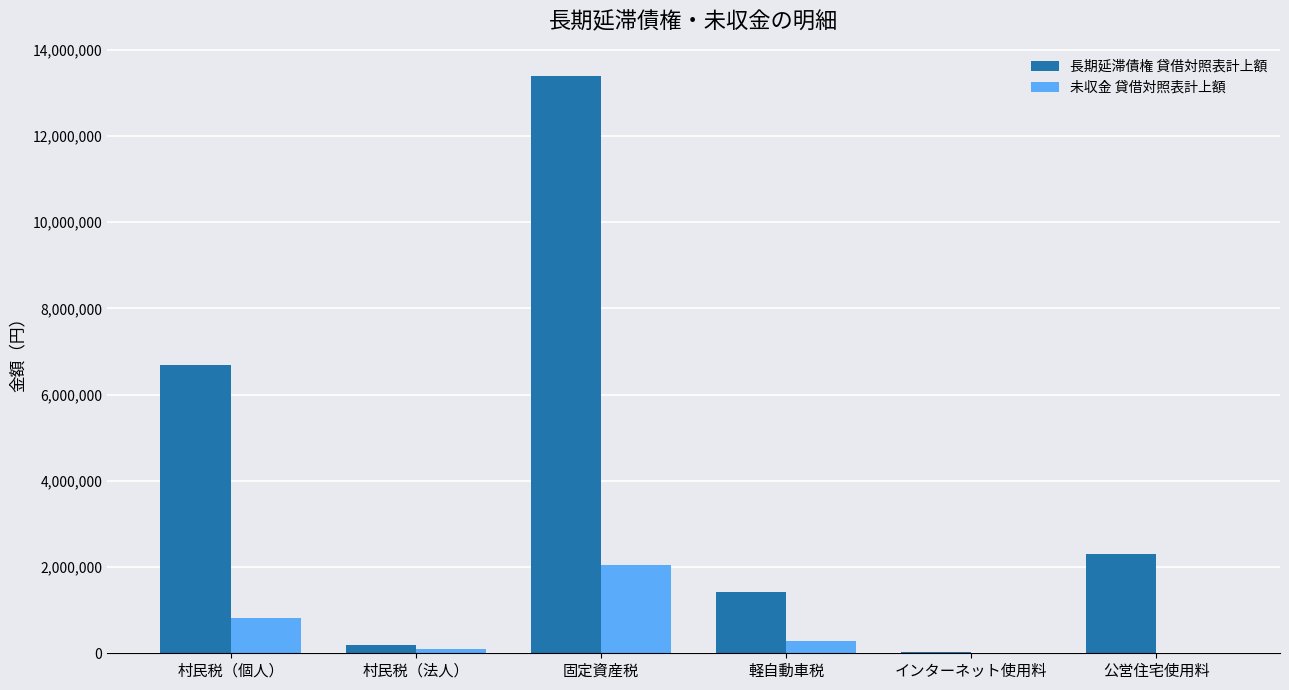

Count the number of data series in this chart.

2